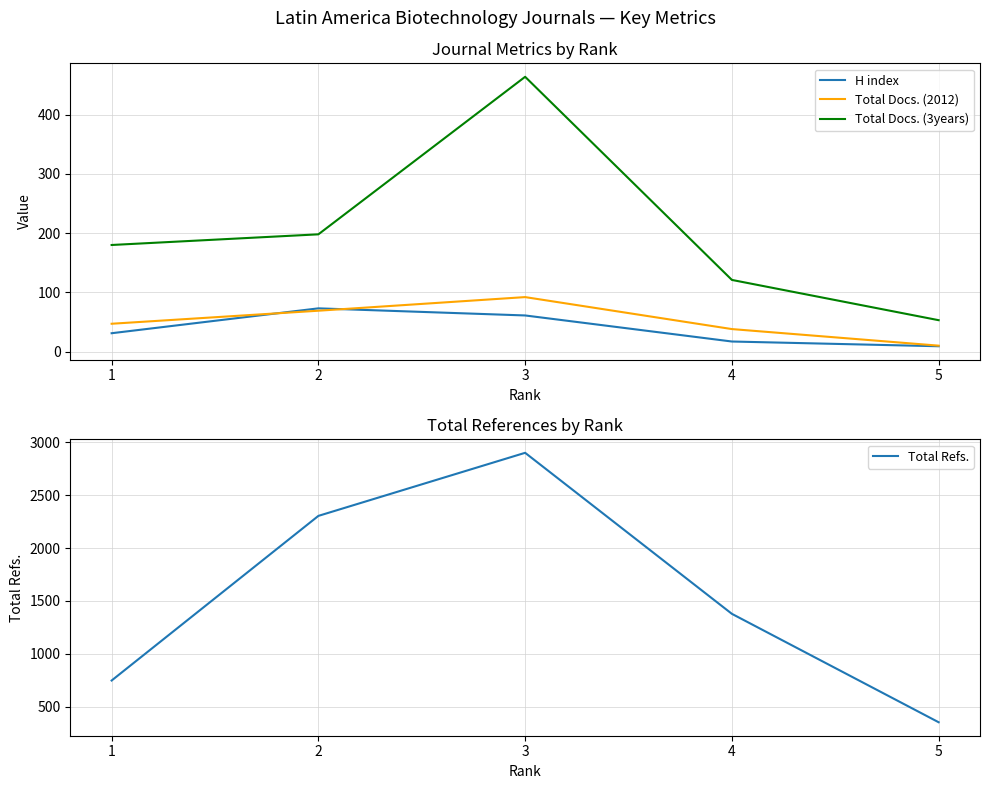

Is it true that Total Docs. (3years) equals 80 at 5?

False